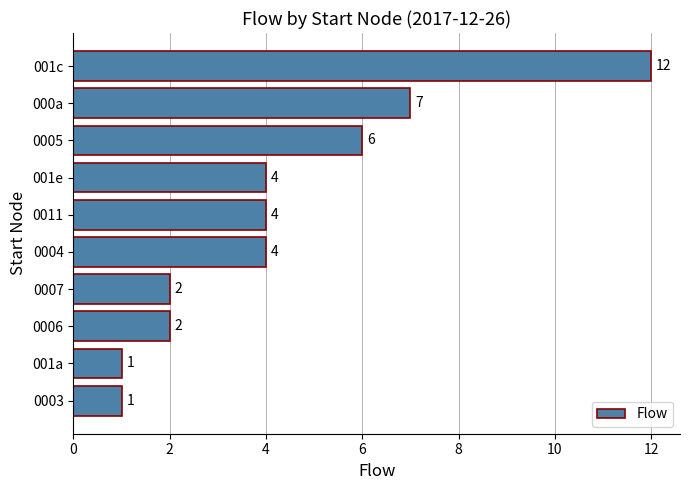

Reading top to bottom, extract all data points from this chart.

12	7	6	4	4	4	2	2	1	1